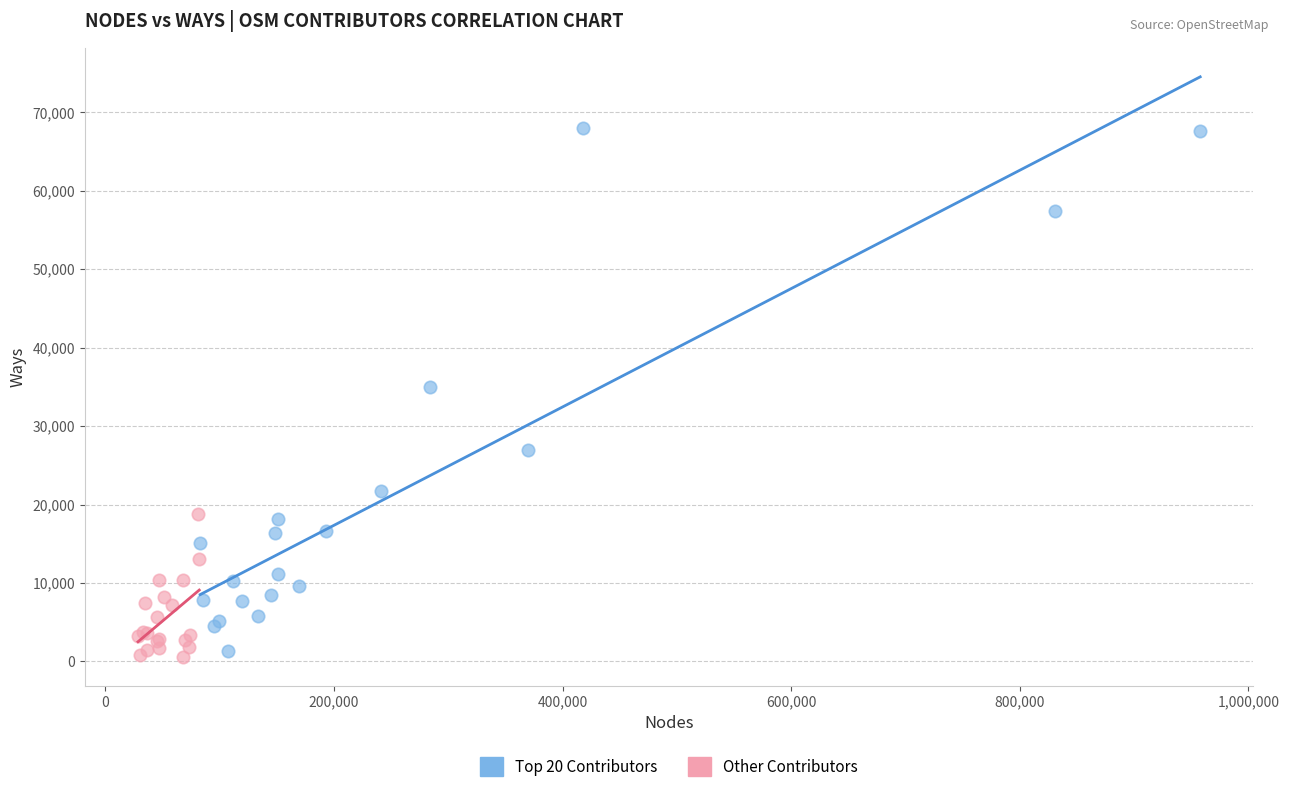

Which series has the widest spread of Y values?

Top 20 Contributors